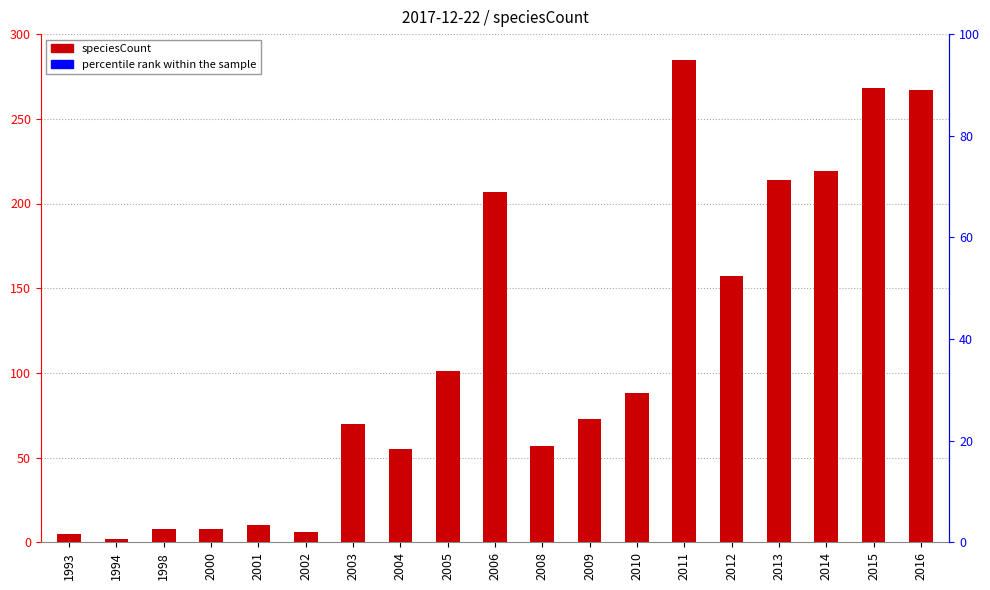

What is the greatest value displayed?

285